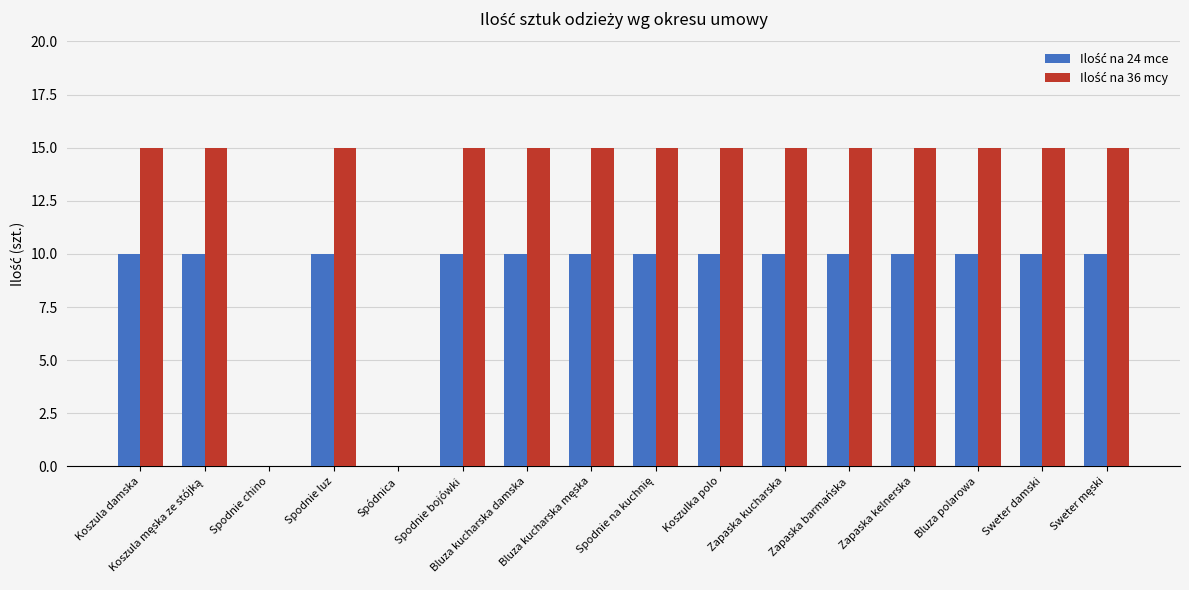

Between Zapaska kelnerska and Sweter damski, which is larger?

Zapaska kelnerska